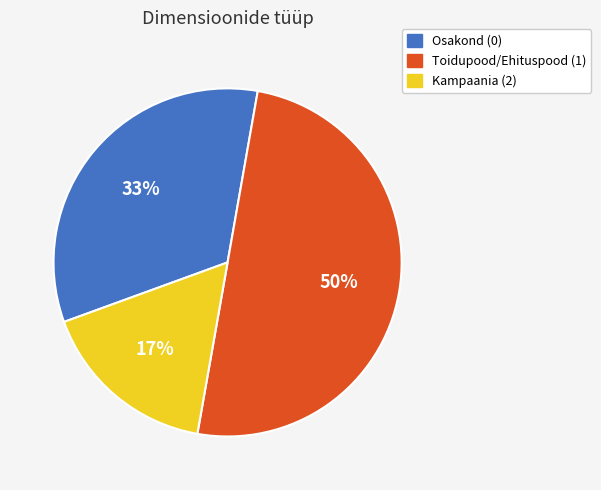

To the nearest percent, what is the difference between the largest and smallest slice percentages?

33%